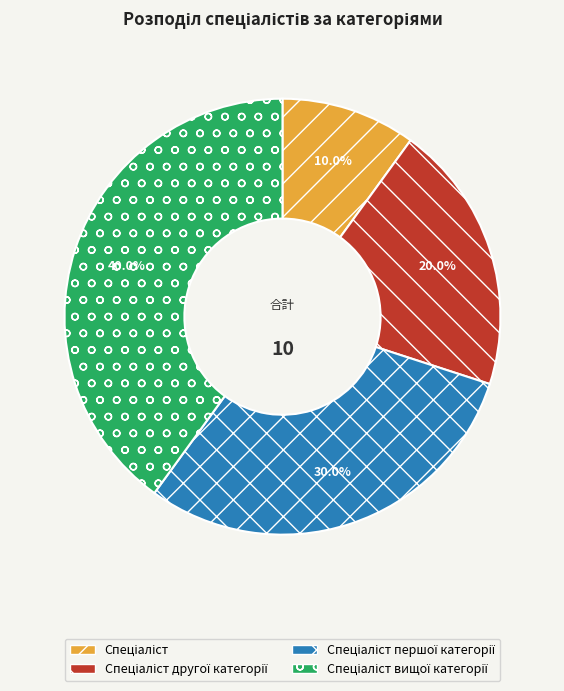

Does any single category account for the majority?

No